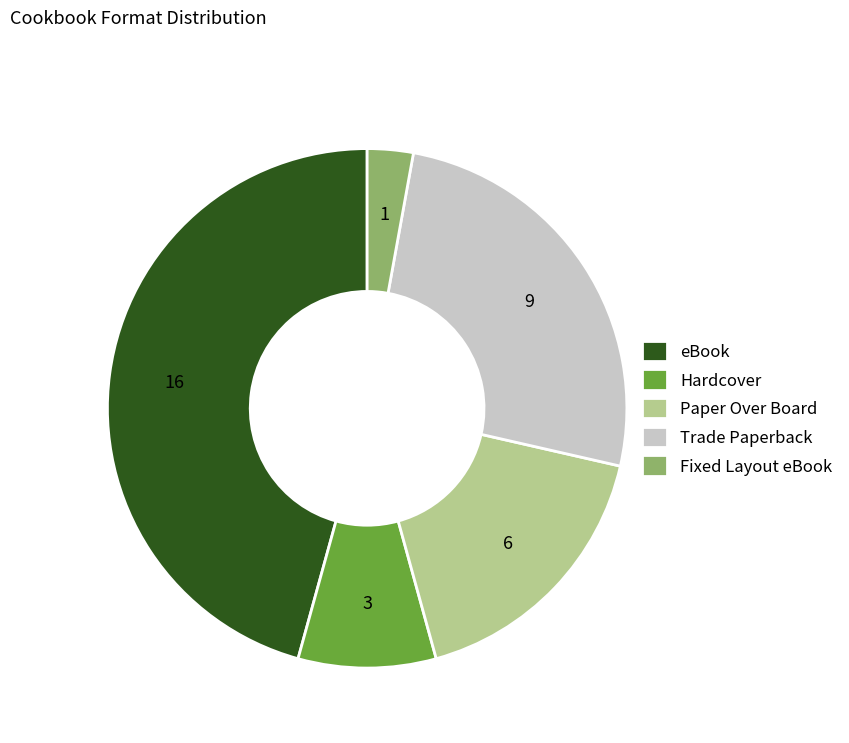

Which category has the smallest portion of the pie?

Fixed Layout eBook